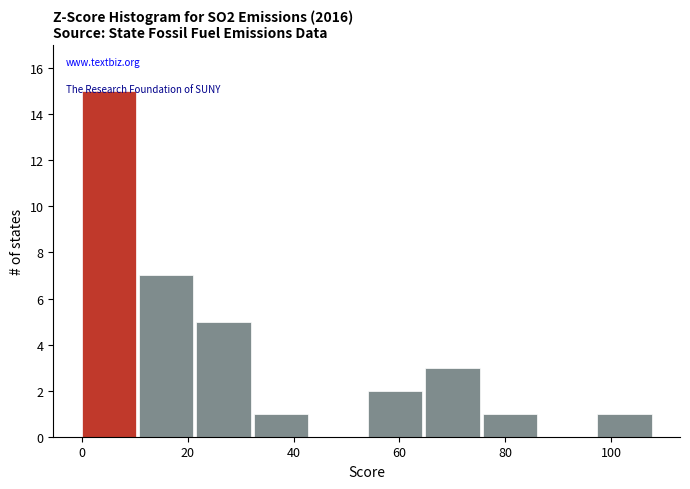

How tall is the bar that spans 10 to 22 on the x-axis? Neither the bar edges nor the heights are printed on the chart, so give them approximately, as read against the axes.

7